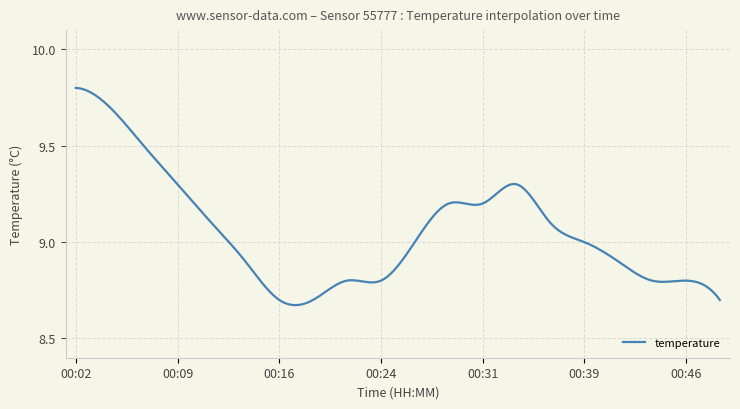

What is the difference between the maximum and minimum values?

1.1